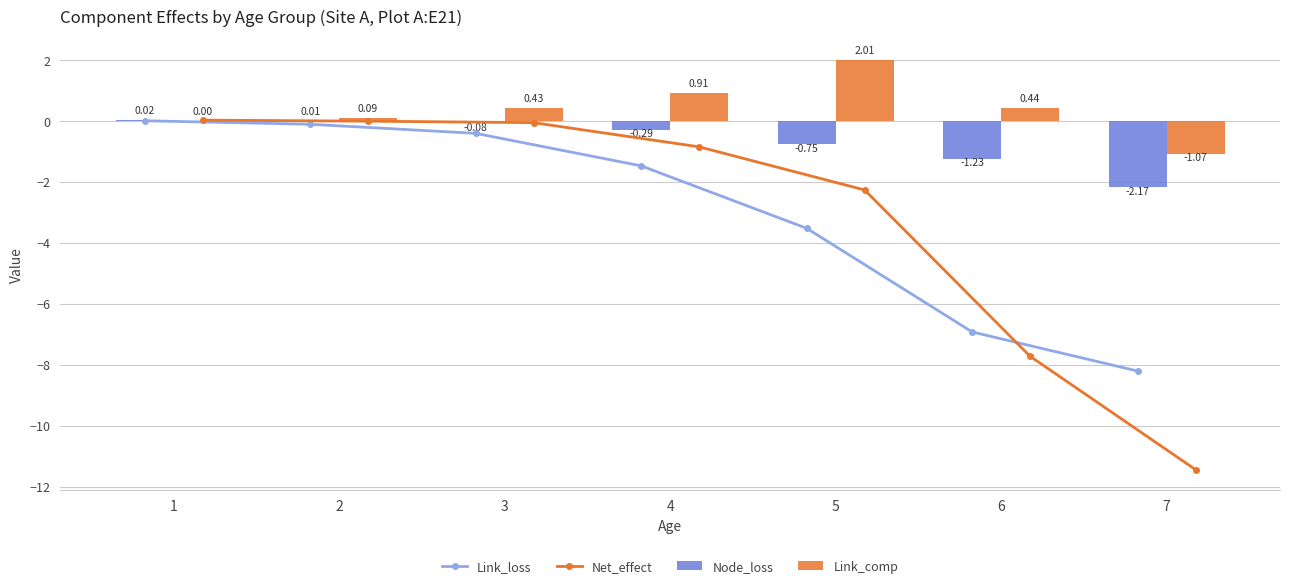

At which category is the sum across all series the highest?

1